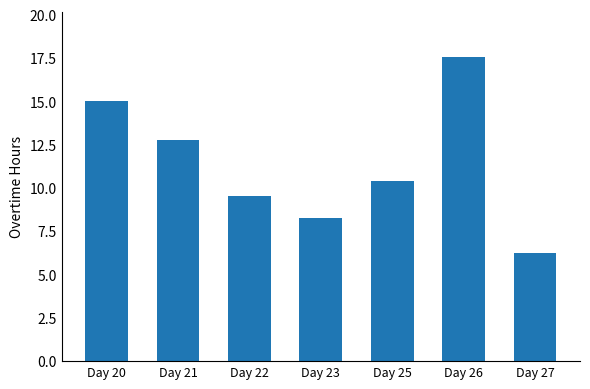

At which label does the data first exceed 10?

Day 20